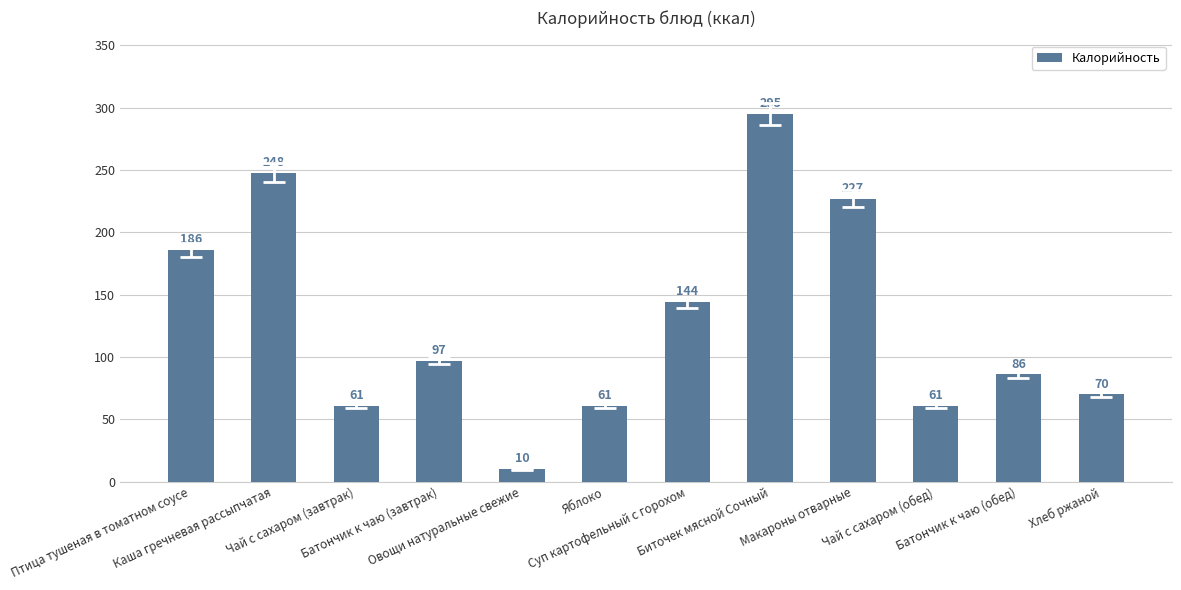

What is the maximum value shown in the chart?

295